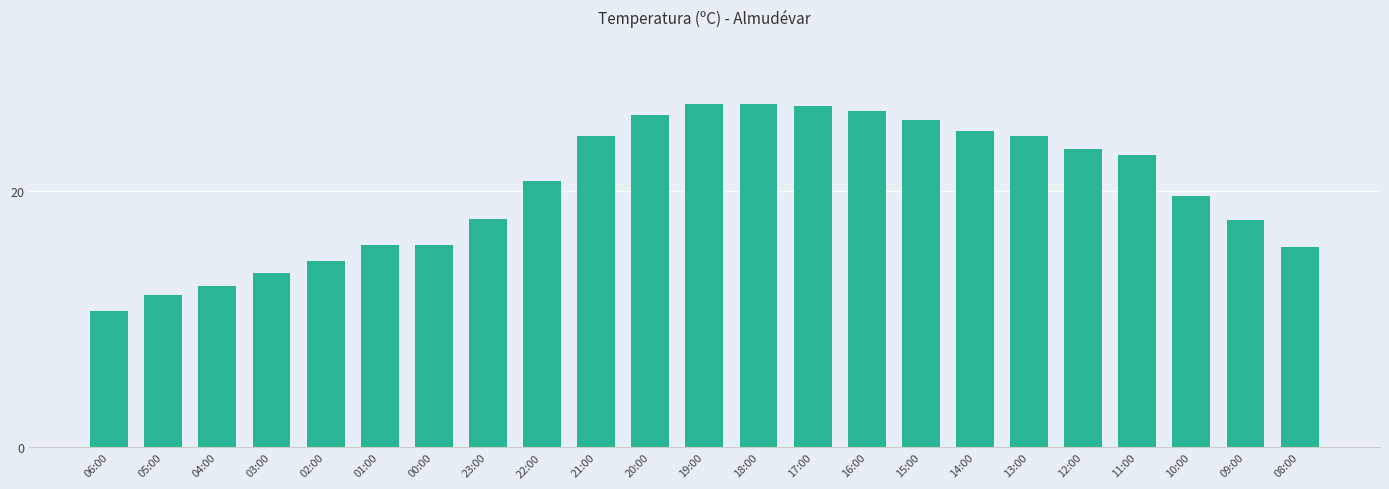

True or false: the data shows 24.7 at 14:00.

True